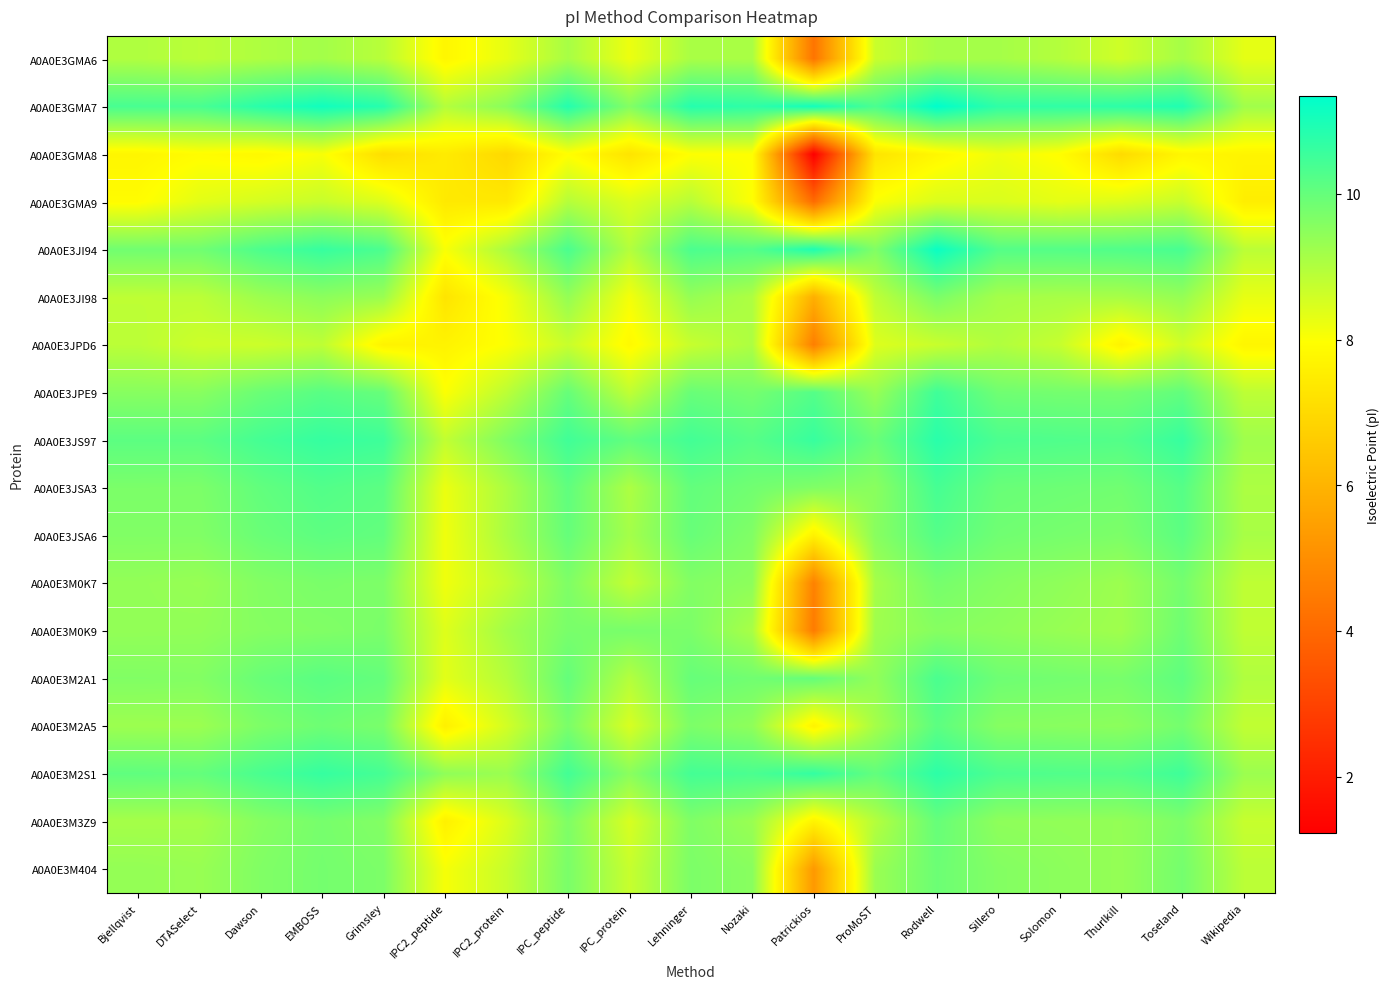

Which series has the largest range (max minus min)?

A0A0E3GMA8